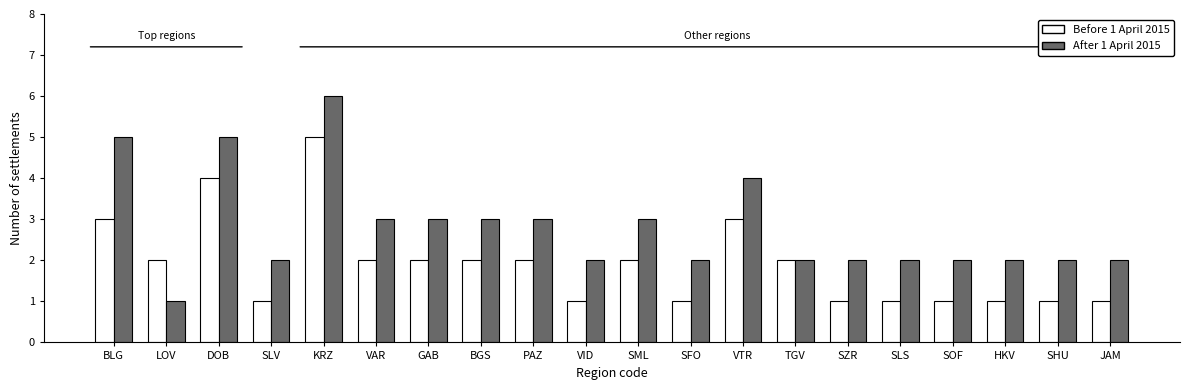

What is the label of the 20th bar from the right?

BLG